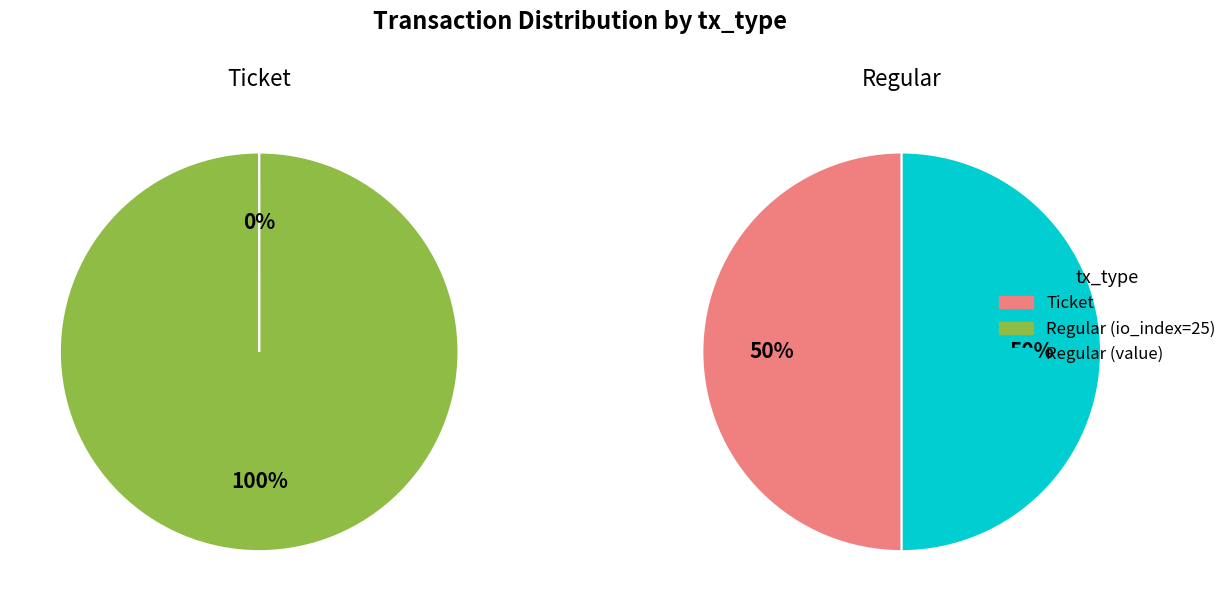

Combined, what portion of the pie is io_index=0 and io_index=25?

100.0%